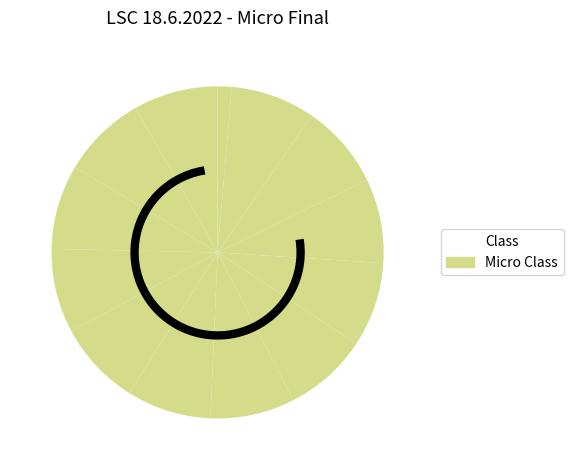

To the nearest percent, what is the combined percentage of Mankonen Eelis and Häkkinen Aaro?

10%